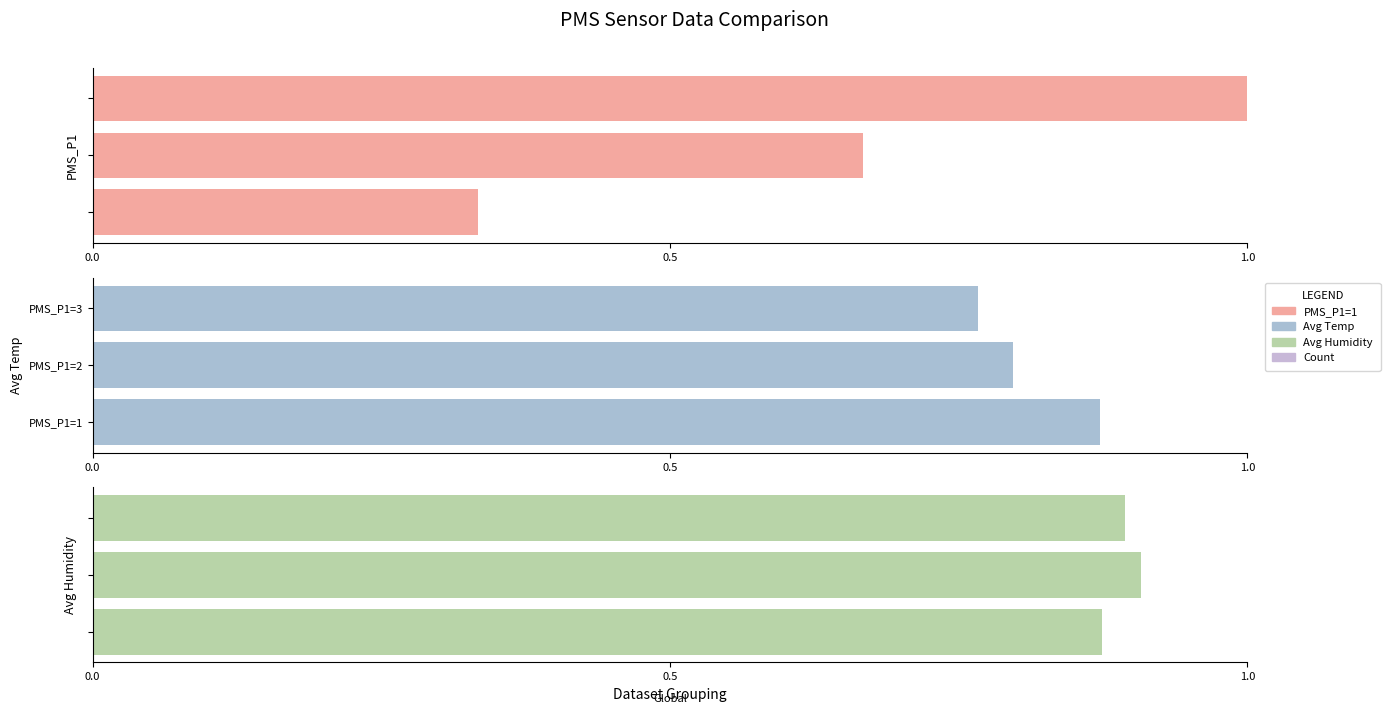

Which has a higher value, 0.5 or 1.0?

1.0